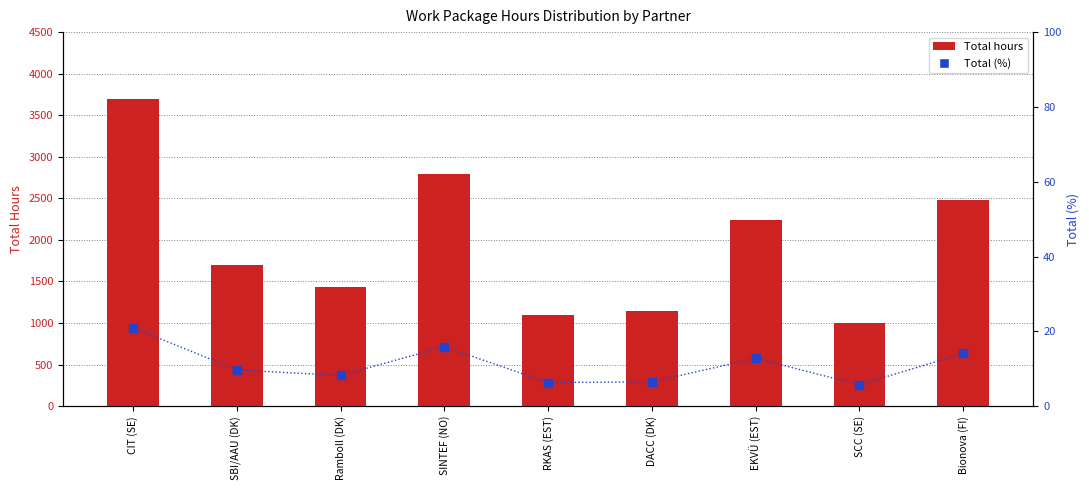

Which series has the widest spread of Y values?

Total hours